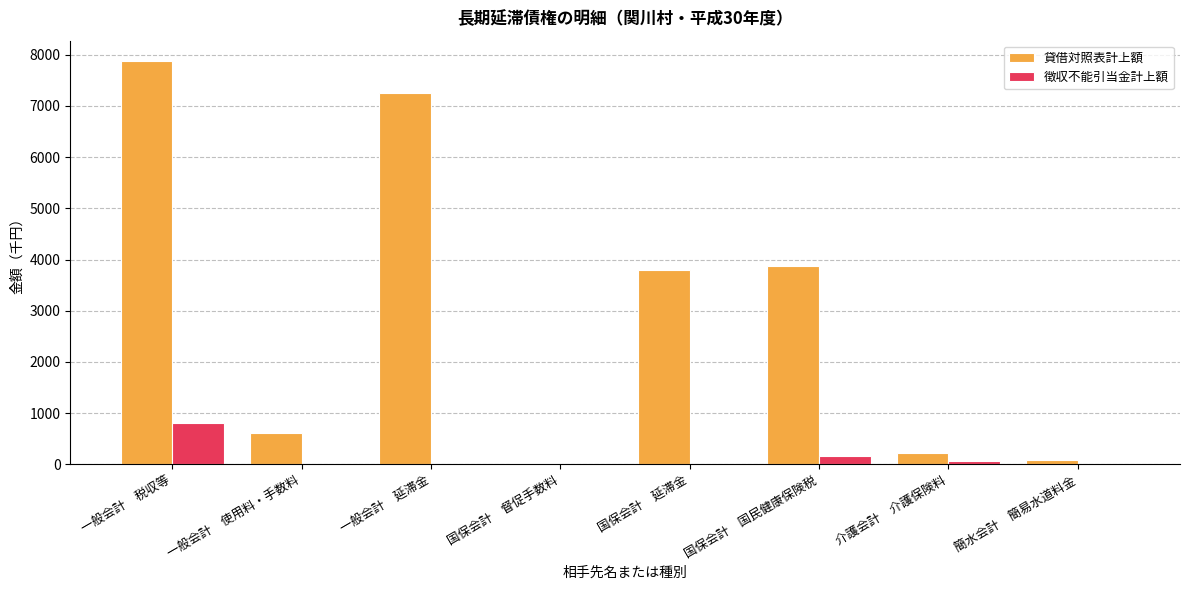

At which label is 貸借対照表計上額 closest to 3954?

国保会計　国民健康保険税